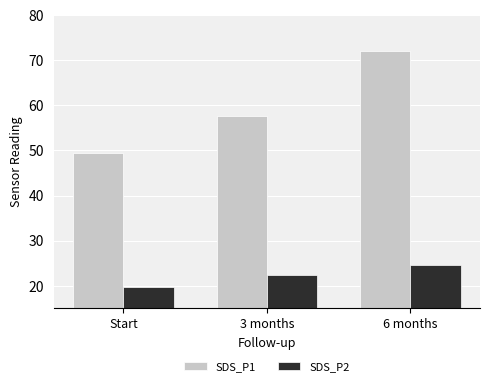

Rank the series by their average value, from highest to lowest.

SDS_P1, SDS_P2